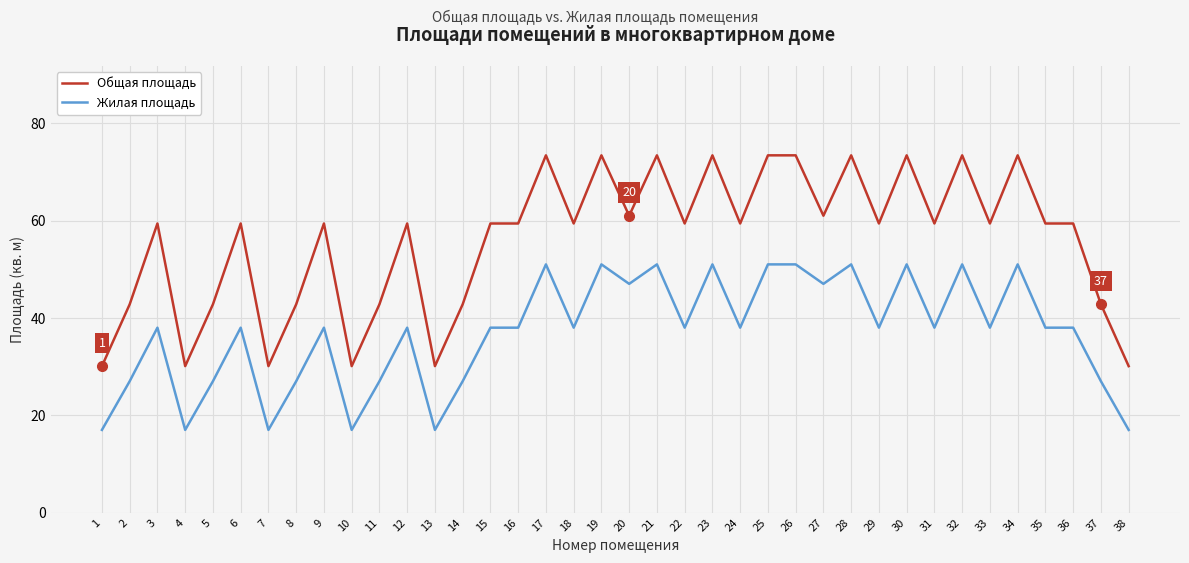

What are all the series names shown in the legend?

Общая площадь, Жилая площадь